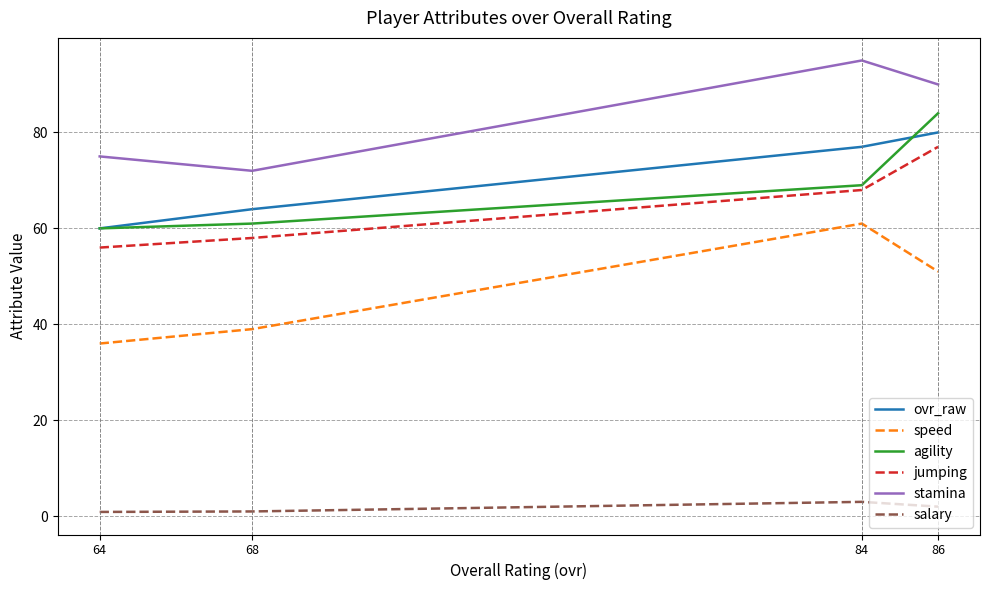

Where is speed nearest to the value 48?

86